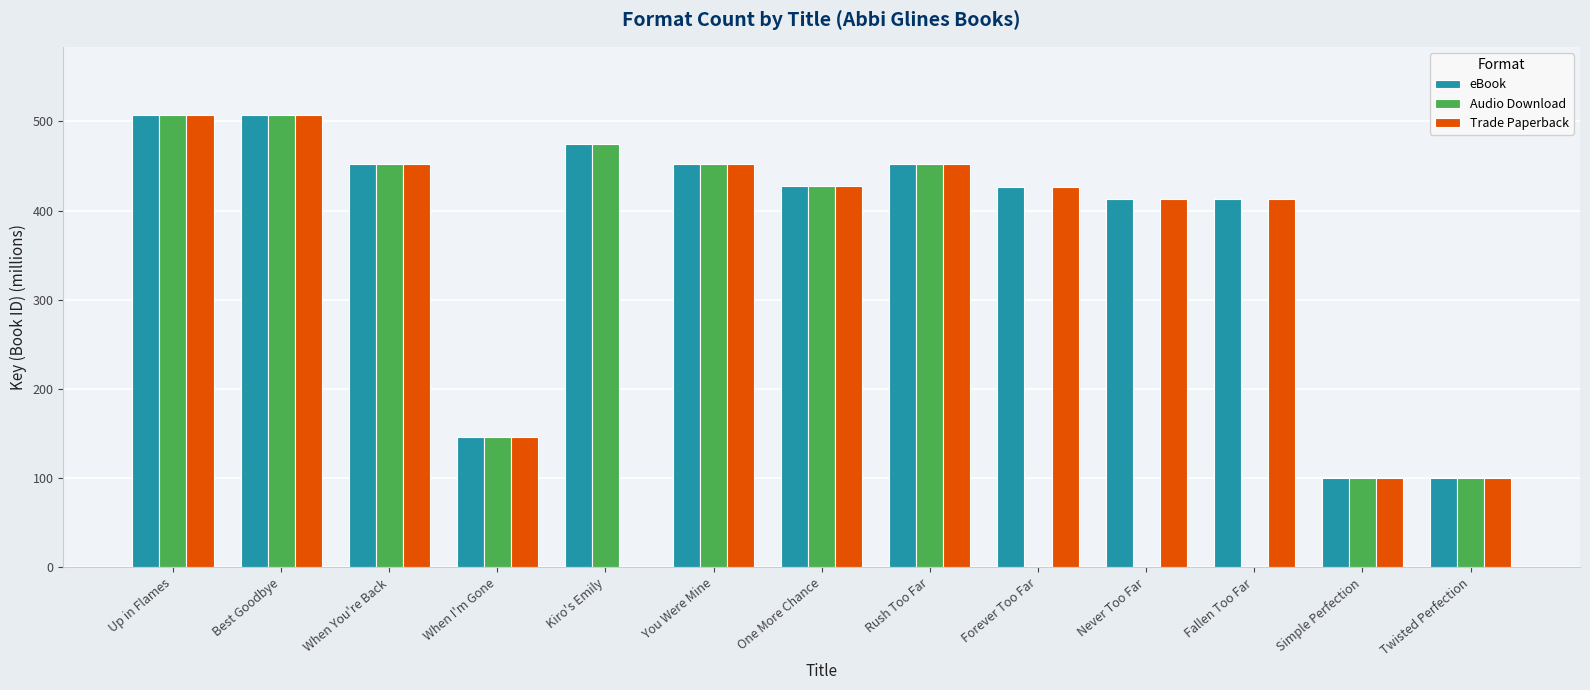

What is the greatest value displayed?

507.4